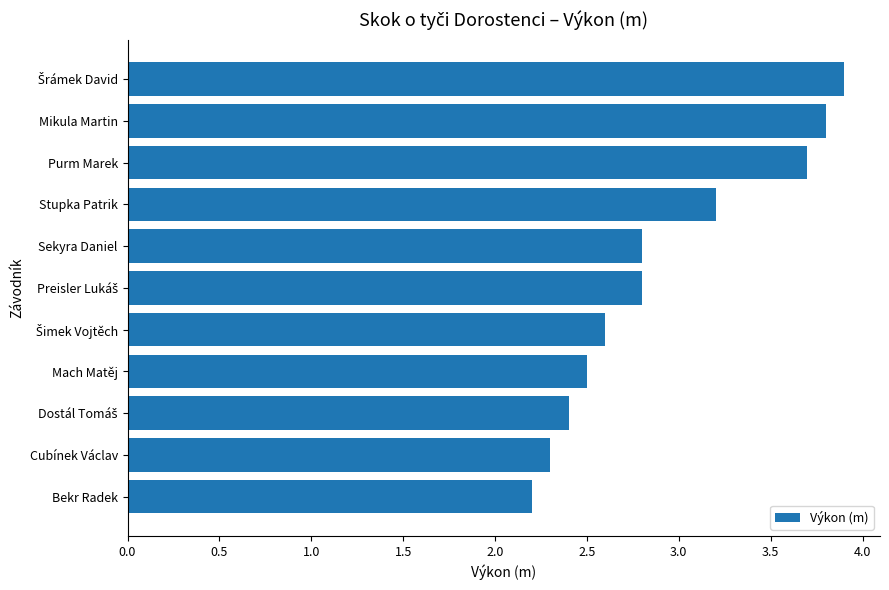

What is the greatest value displayed?

3.9